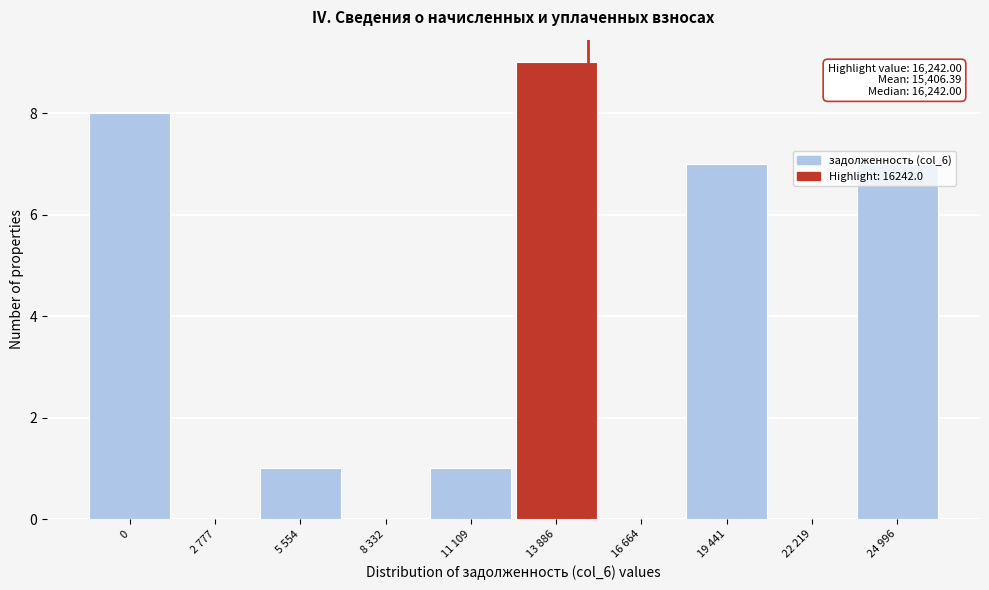

The value at 0 is 3. True or false?

False